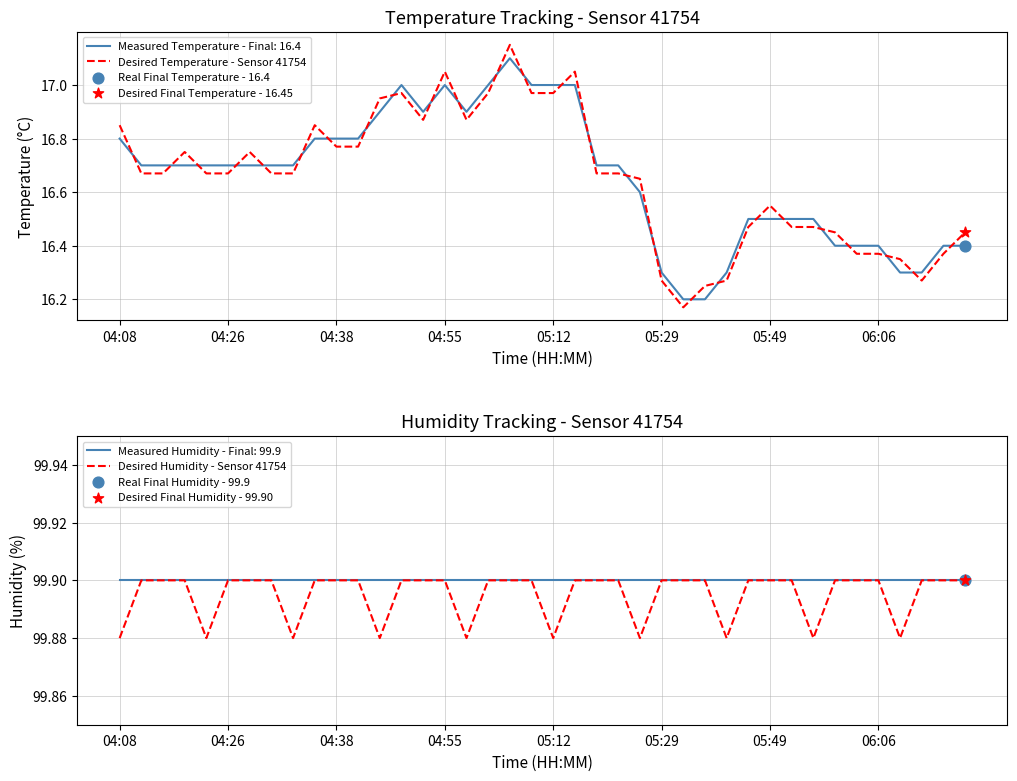

Is the value of Desired Humidity - Sensor 41754 at 16 greater than the value of Desired Temperature - Sensor 41754 at 17?

Yes